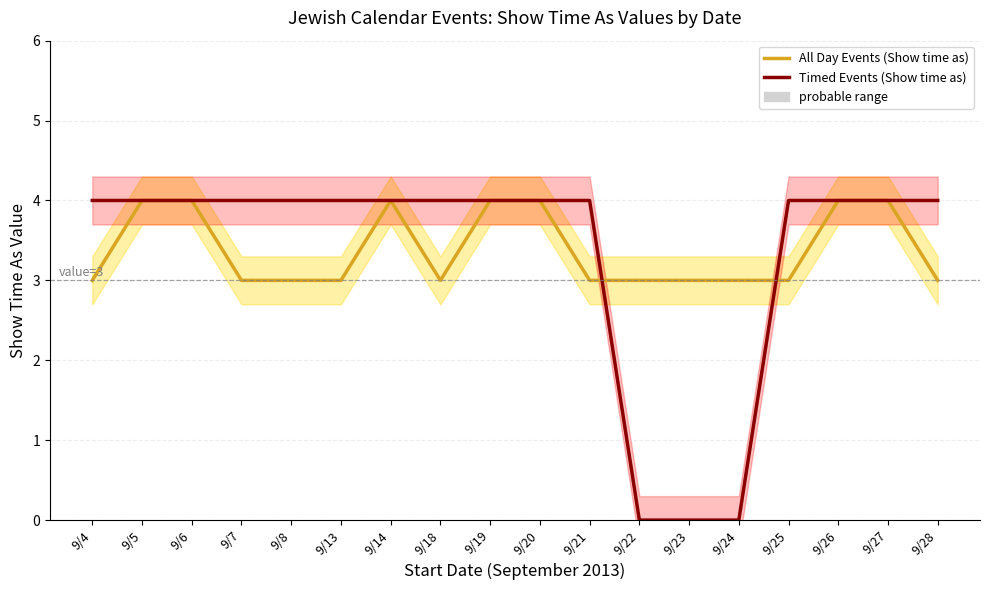

What is the difference between the maximum and minimum values in the All Day Events (Show time as) series?

1